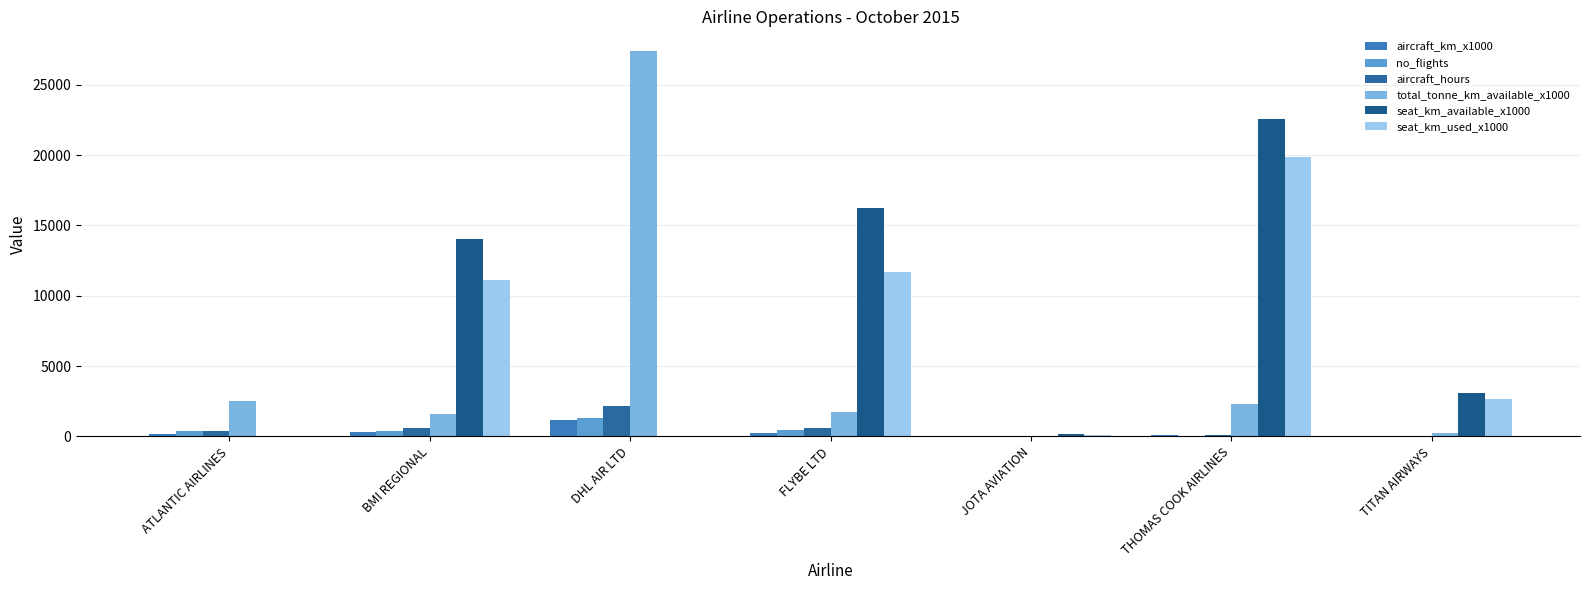

Is the value of aircraft_km_x1000 at FLYBE LTD greater than the value of seat_km_used_x1000 at FLYBE LTD?

No